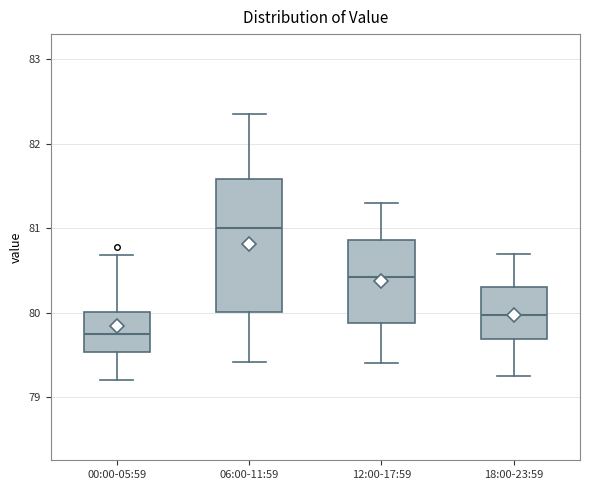

Which box's median line is the highest?

06:00-11:59